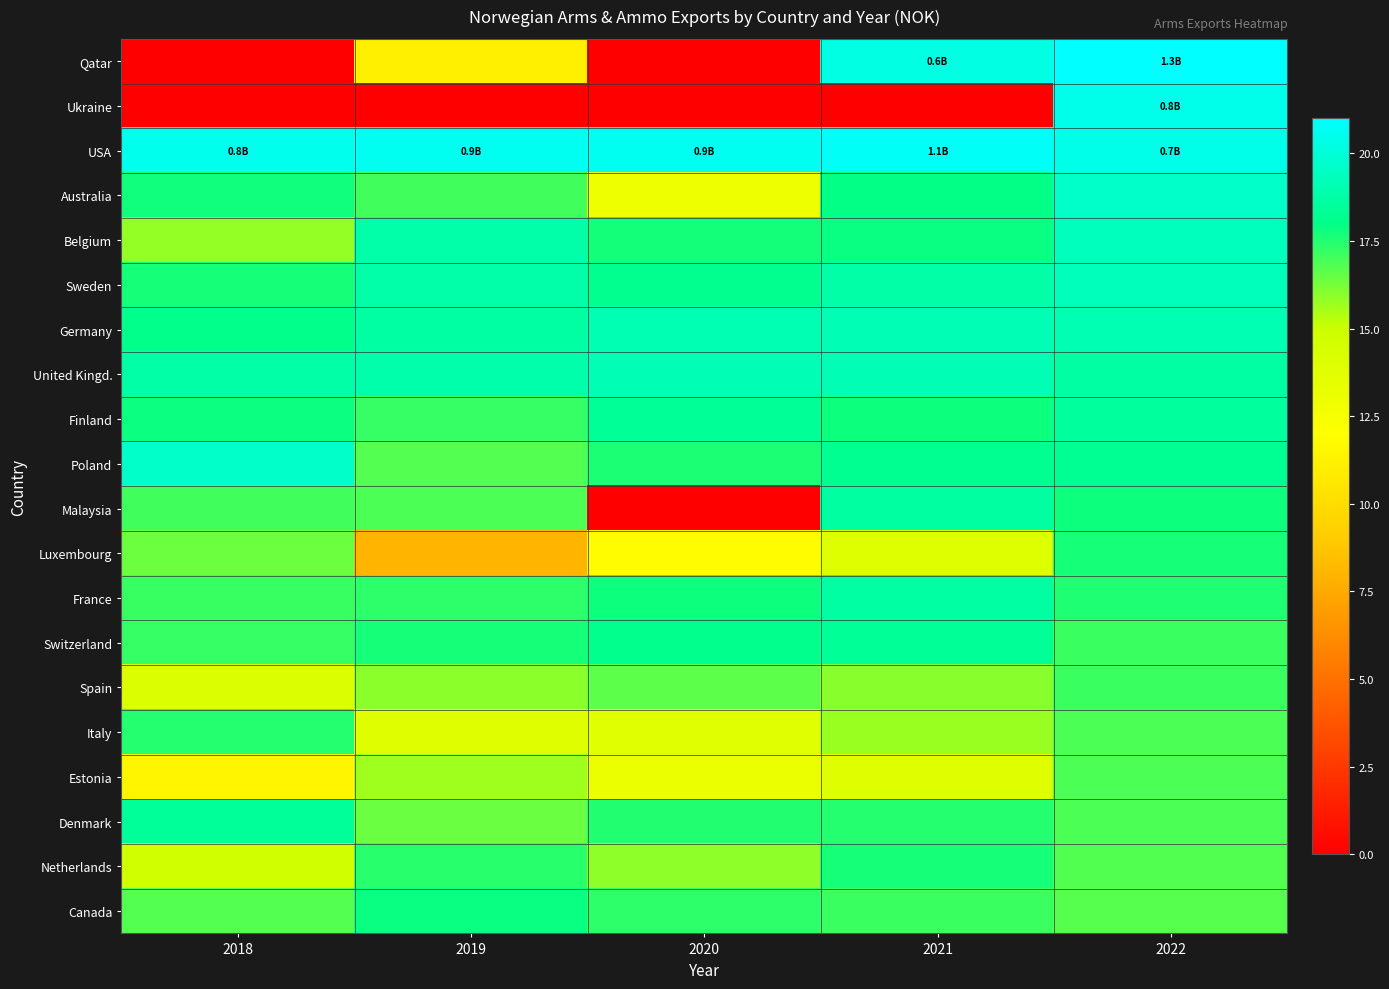

Between 2020 and 2018, which is larger?

2020